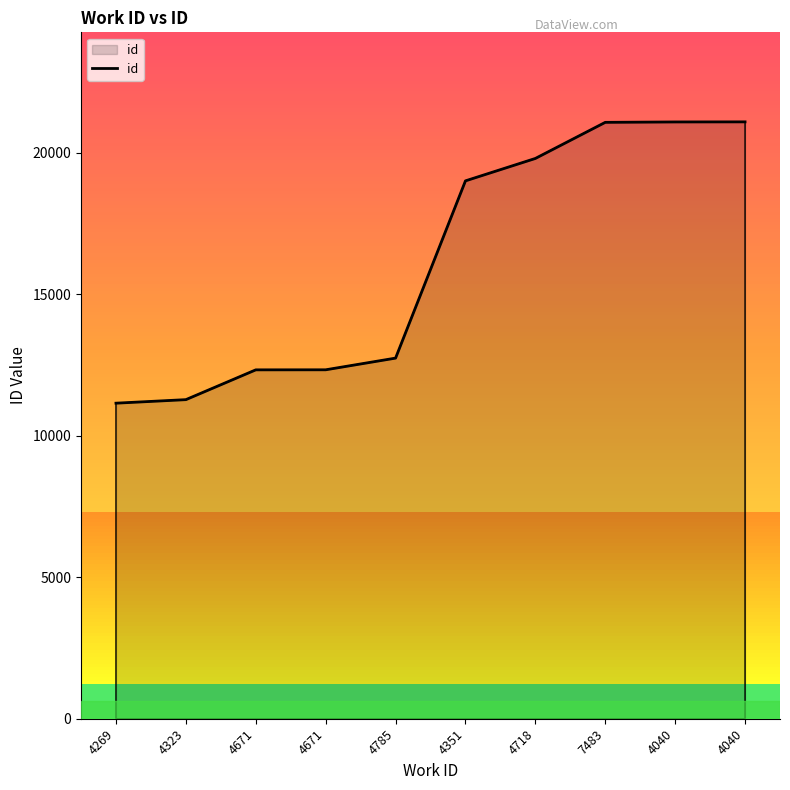

At which label is the value closest to 16124?

4351